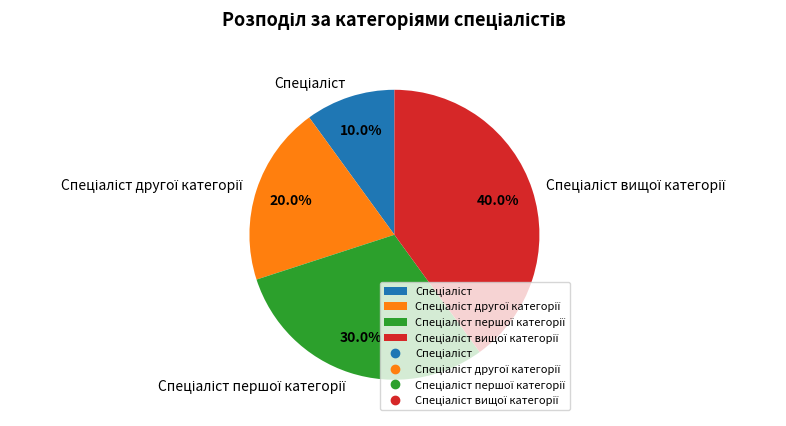

How many segments does this pie chart have?

4